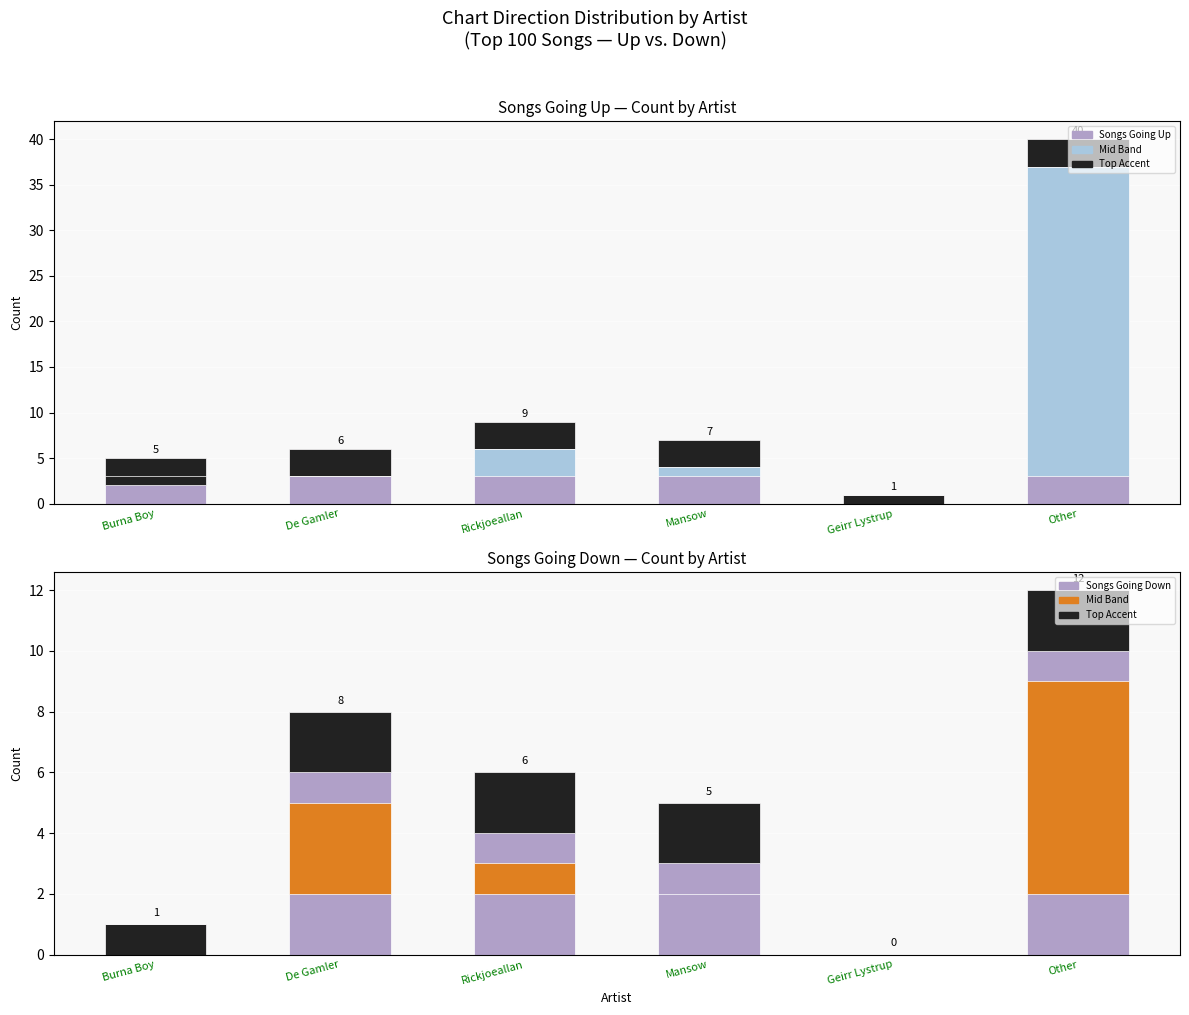

At which label does down first exceed 6?

De Gamler